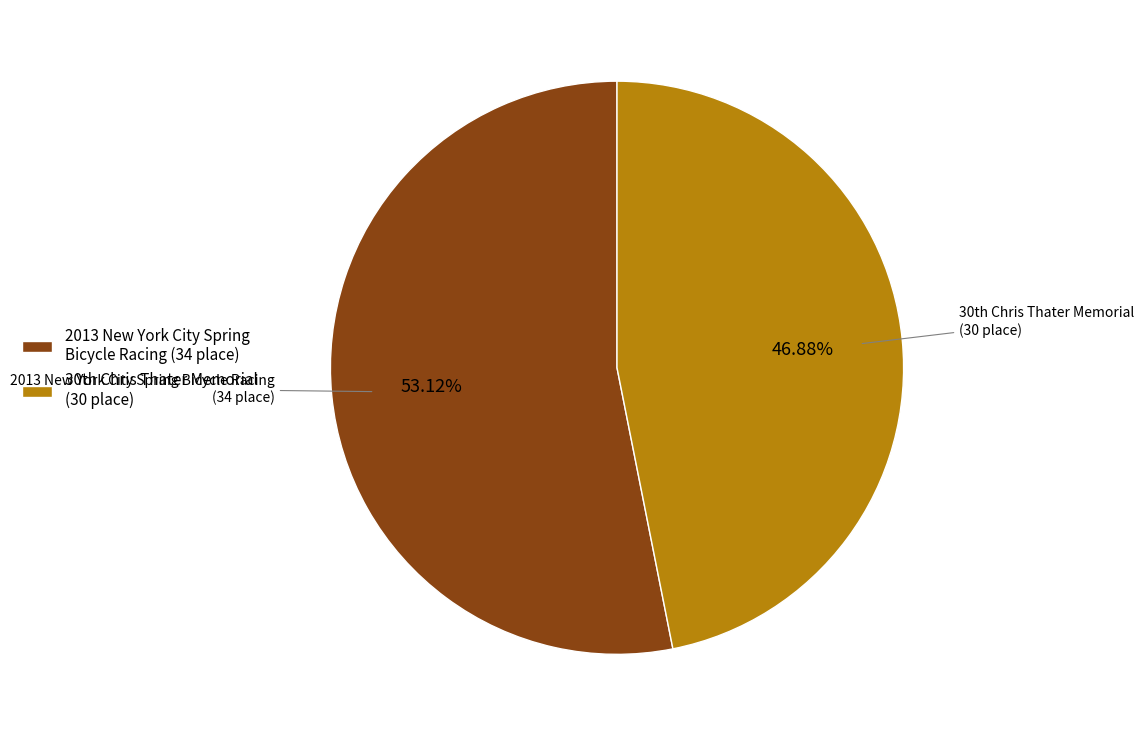

What percentage is the 2013 New York City Spring Bicycle Racing slice, to the nearest percent?

53%